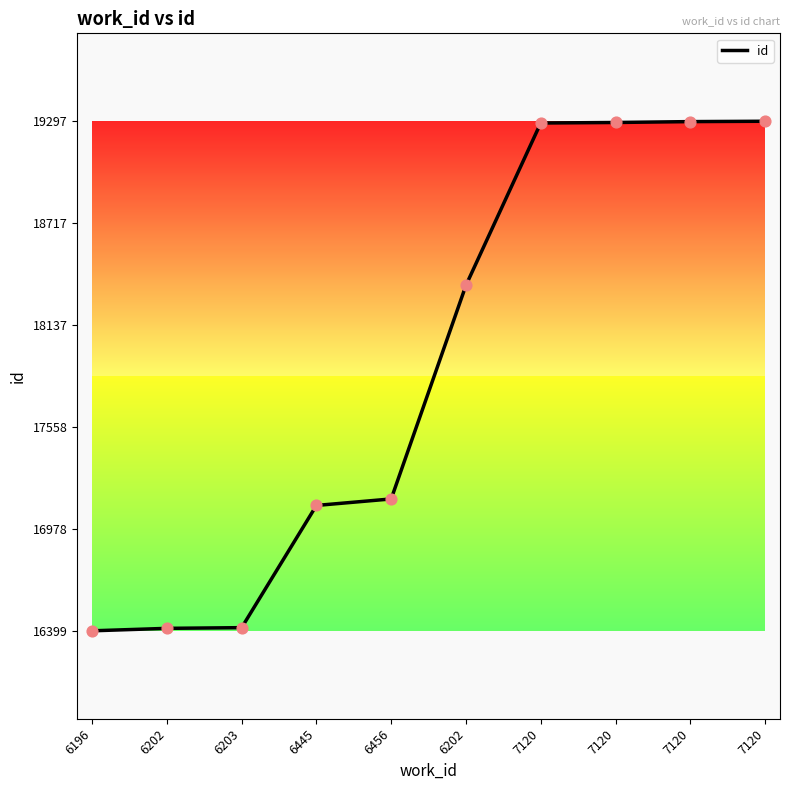

What is the change in value from 6203 to 6202?

+1947